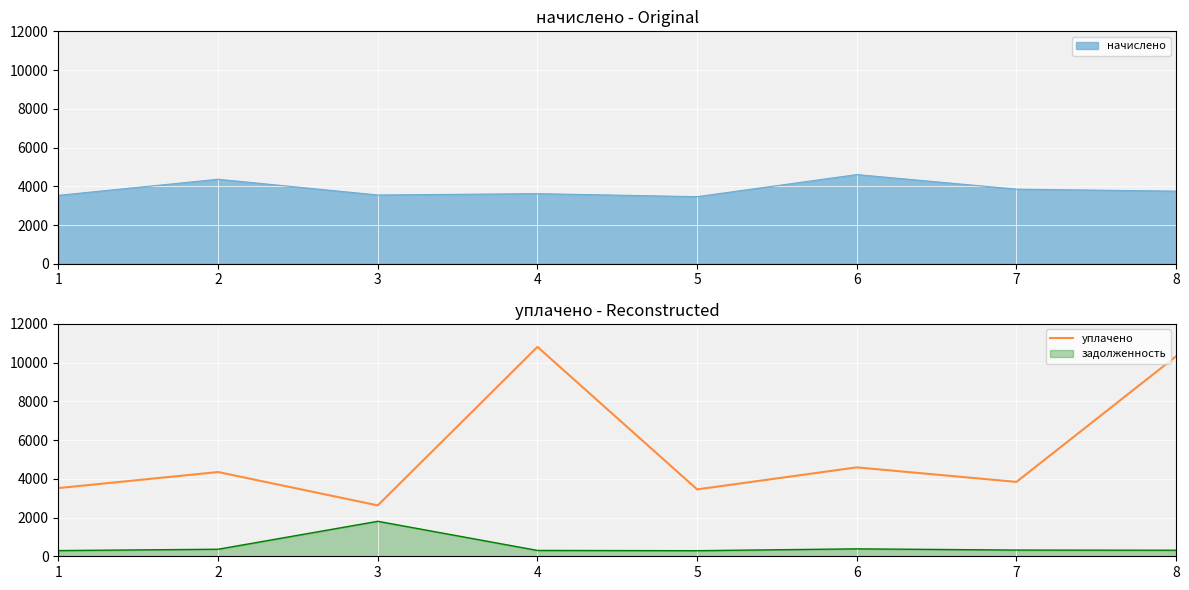

True or false: the data shows 2626.3 at 3.

True